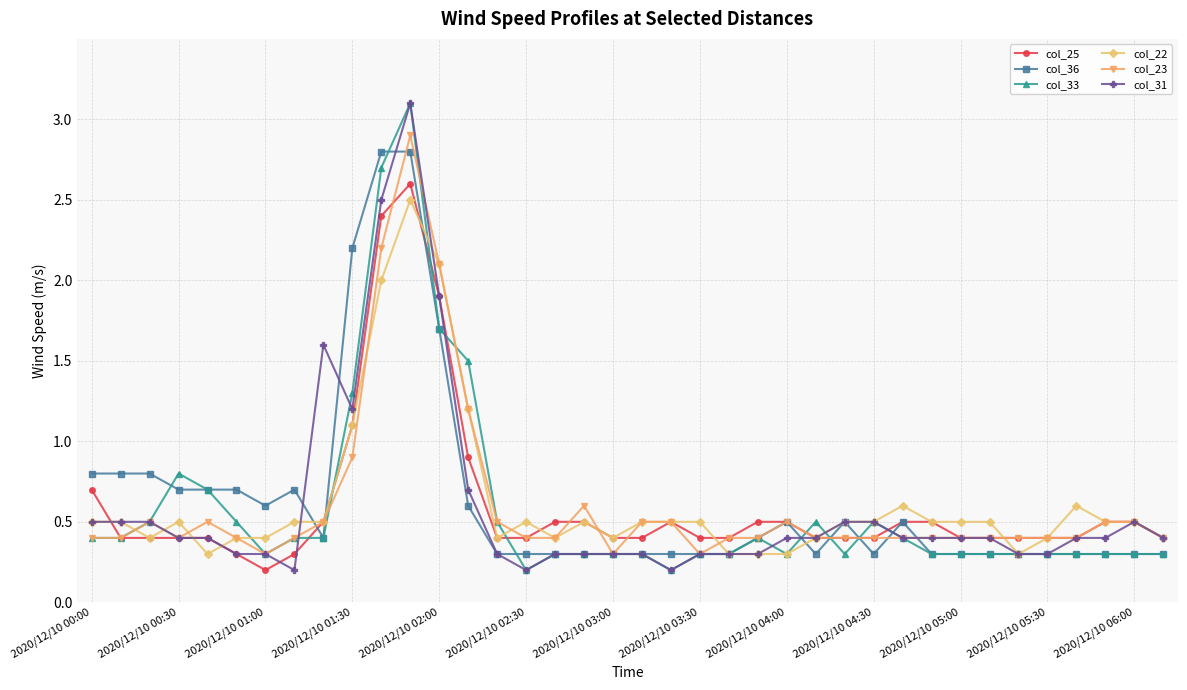

What is the maximum value shown in the chart?

3.1